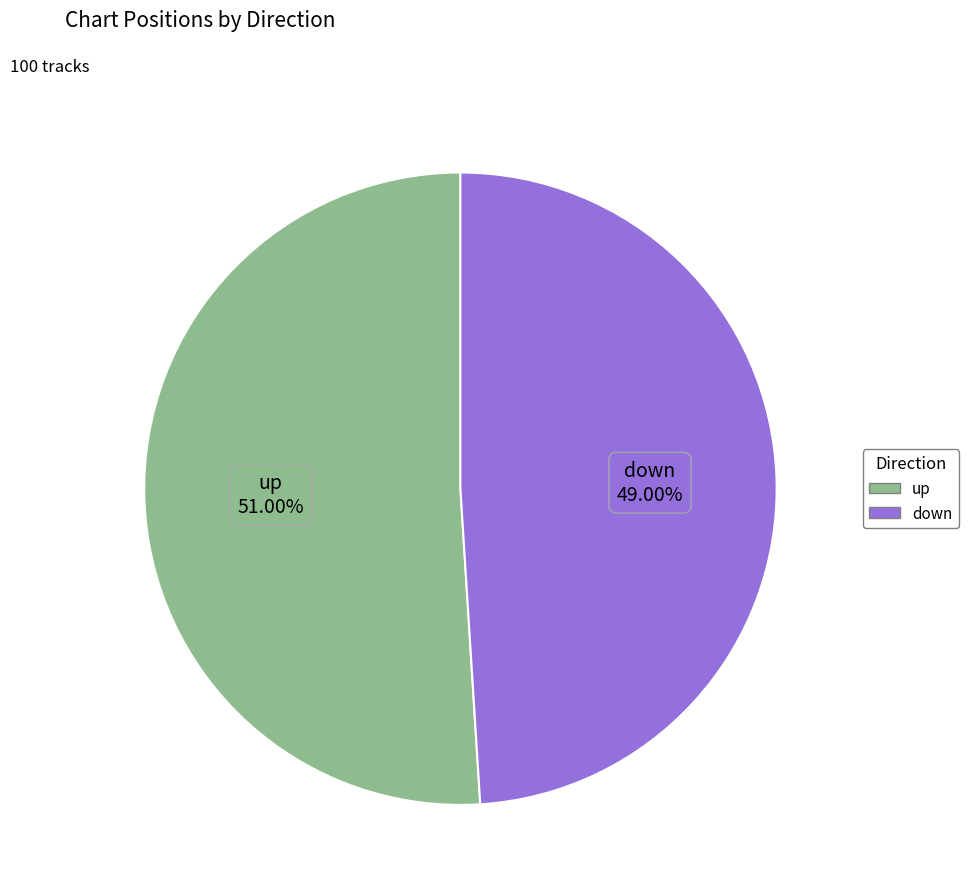

How much of the chart is everything except up?

49.0%